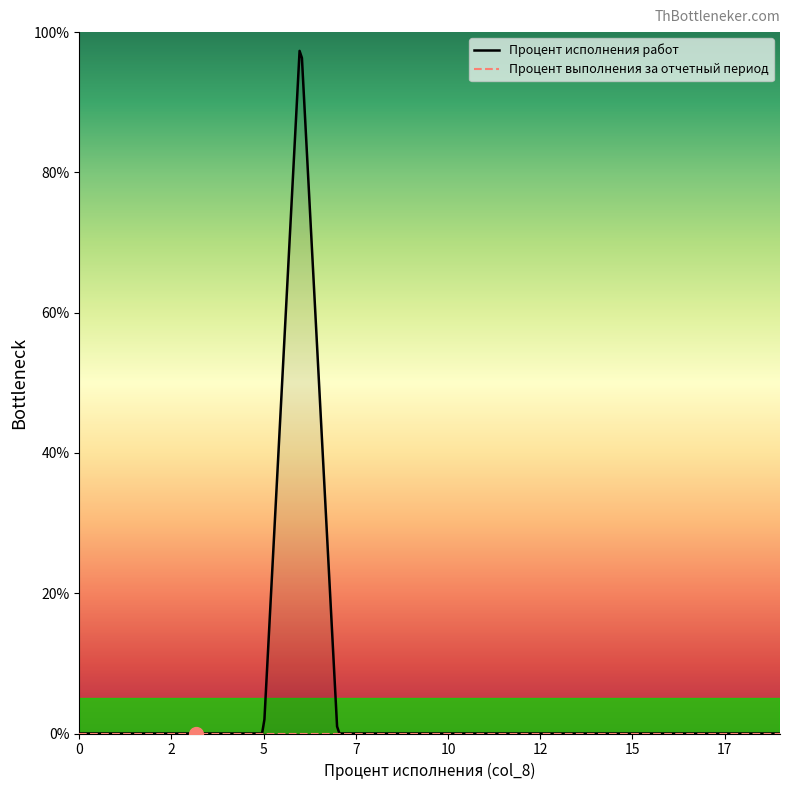

True or false: the data shows 0 at 9.

True